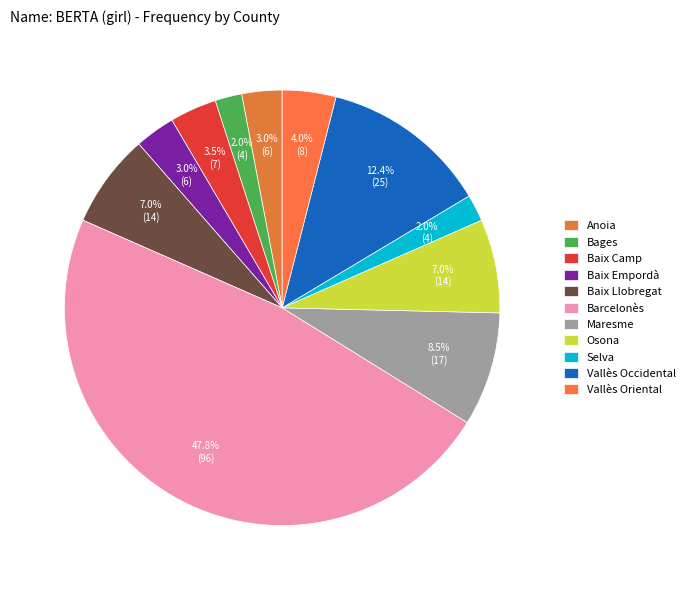

What percentage is the Bages slice, to the nearest percent?

2%